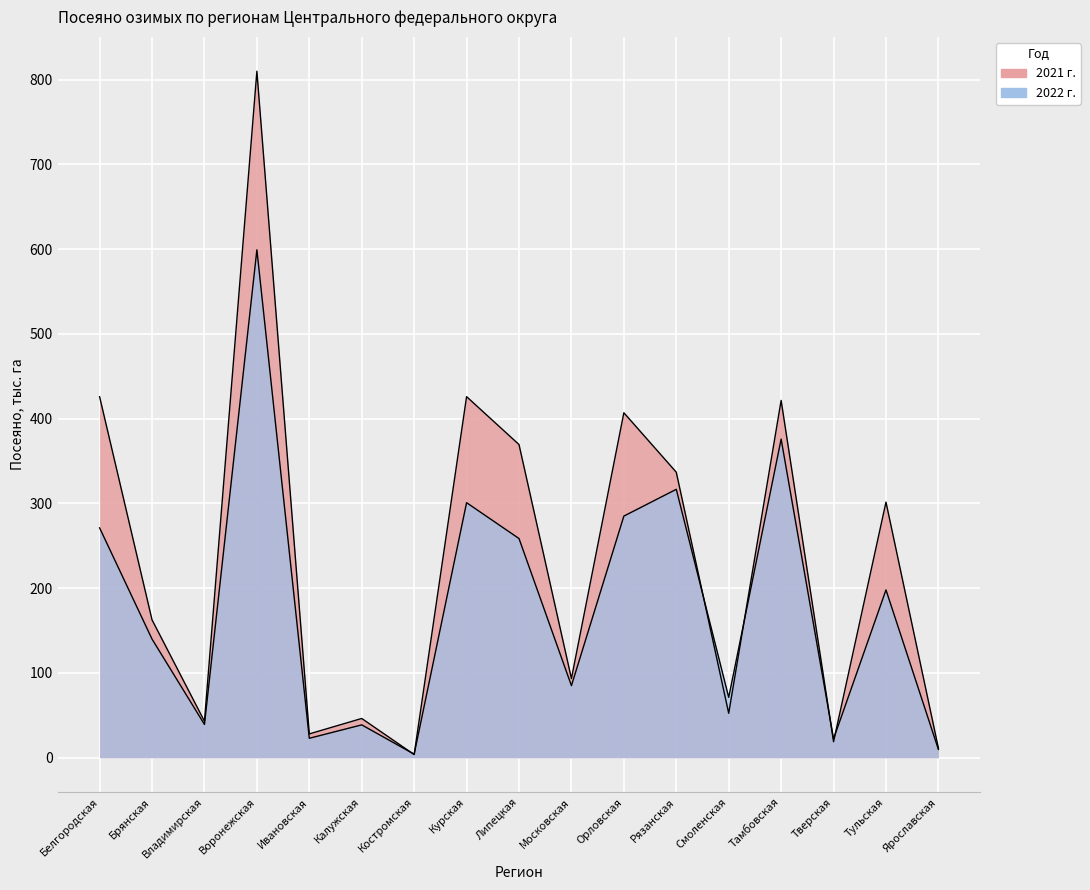

Which category has the highest value across all series?

Воронежская